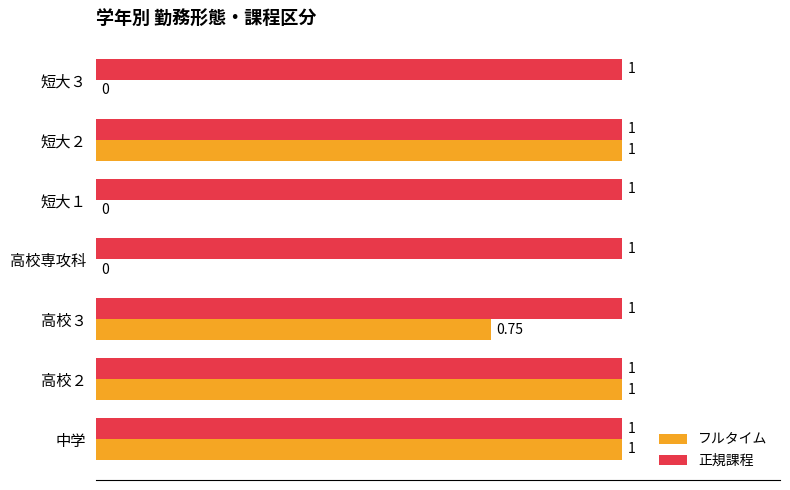

Which series has the largest range (max minus min)?

フルタイム